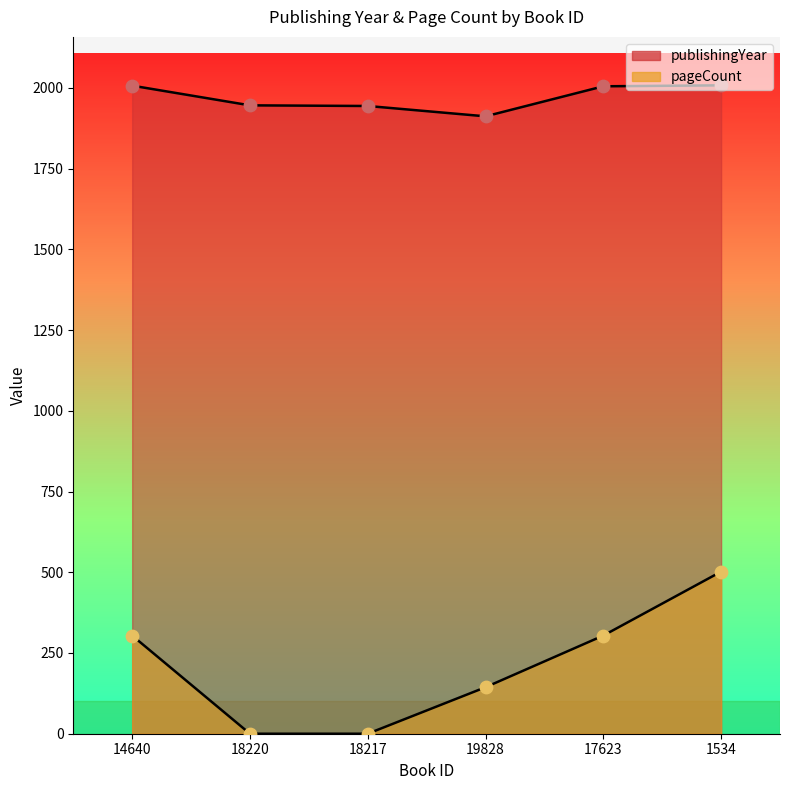

Which series reaches the minimum Y coordinate?

pageCount